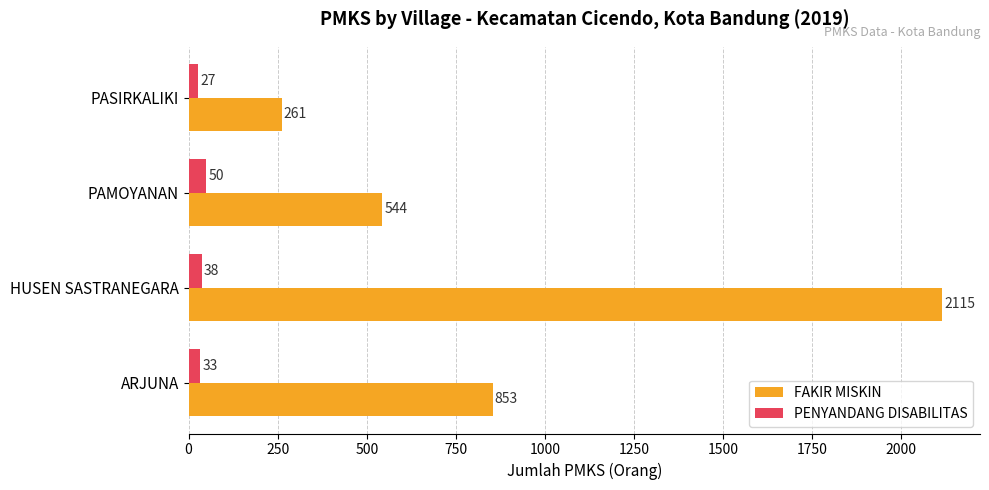

What is the lowest value of the FAKIR MISKIN series?

261